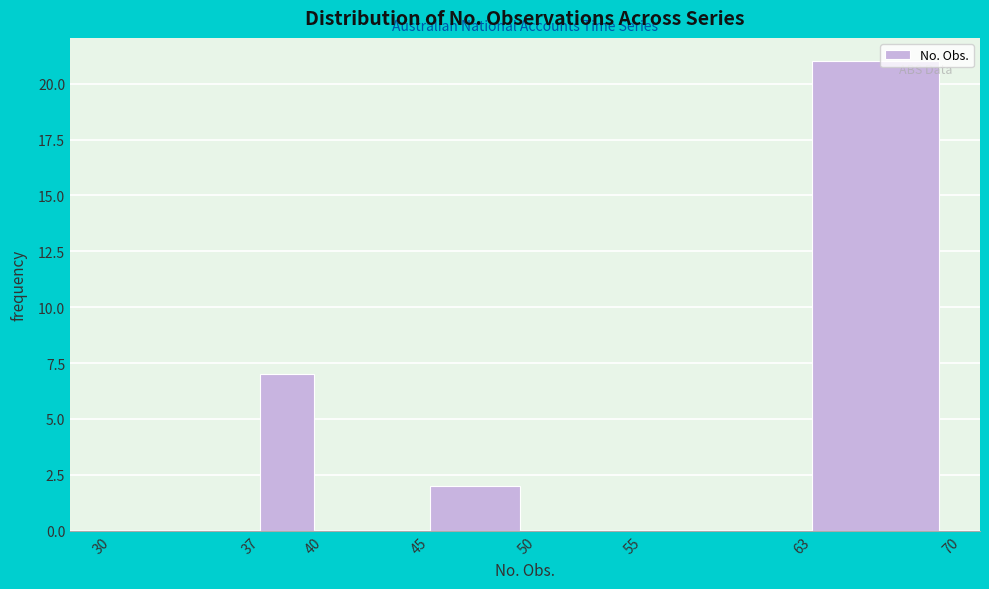

Reading left to right, transcribe this chart: for each bar, give the range it covers on the x-axis and its height. The values are not printed on the chart, so give them approximately, as read against the axis.

30 to 37: 0
37 to 40: 7
40 to 45: 0
45 to 50: 2
50 to 55: 0
55 to 63: 0
63 to 70: 21